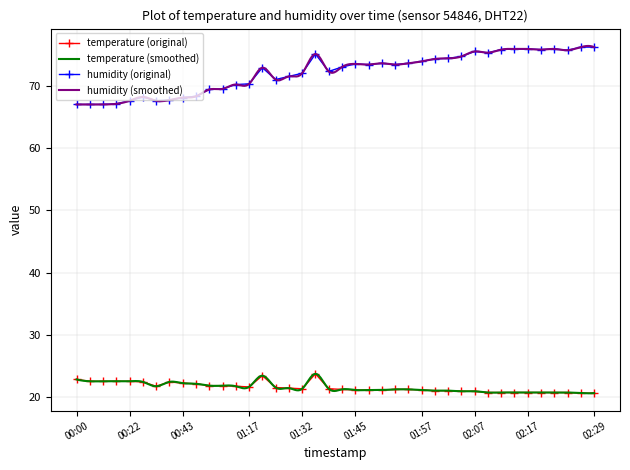

At which label is temperature closest to 22?

00:55